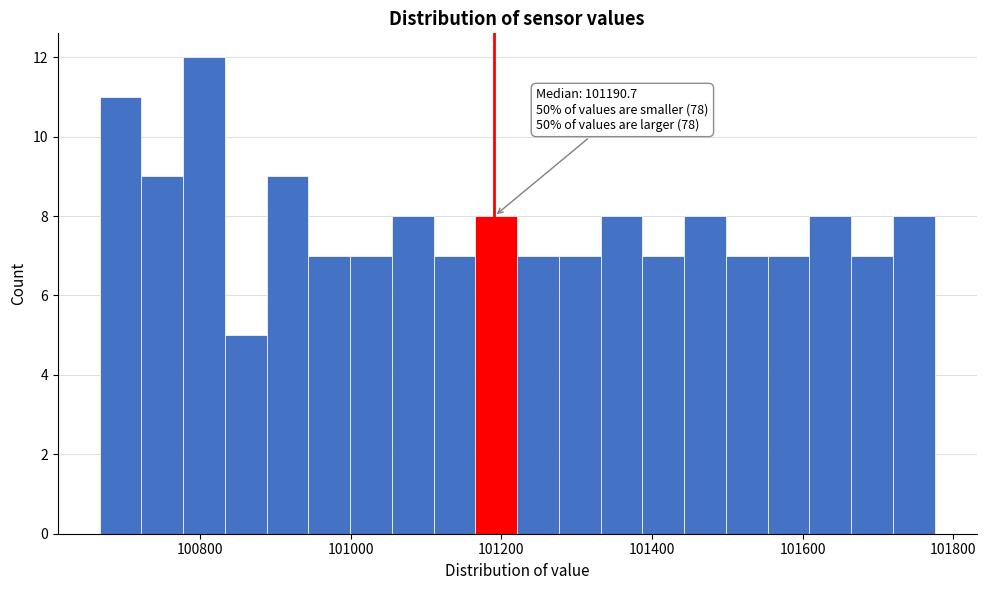

Read against the x-axis, roughly where is the centre of the tallest bar?

100800